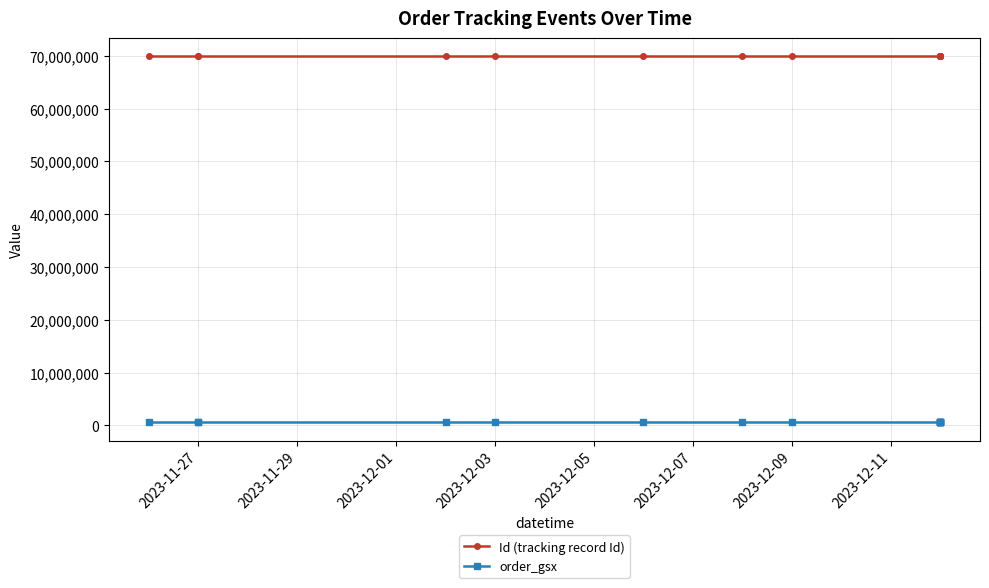

Rank the series by their maximum value, from highest to lowest.

Id (tracking record Id), order_gsx